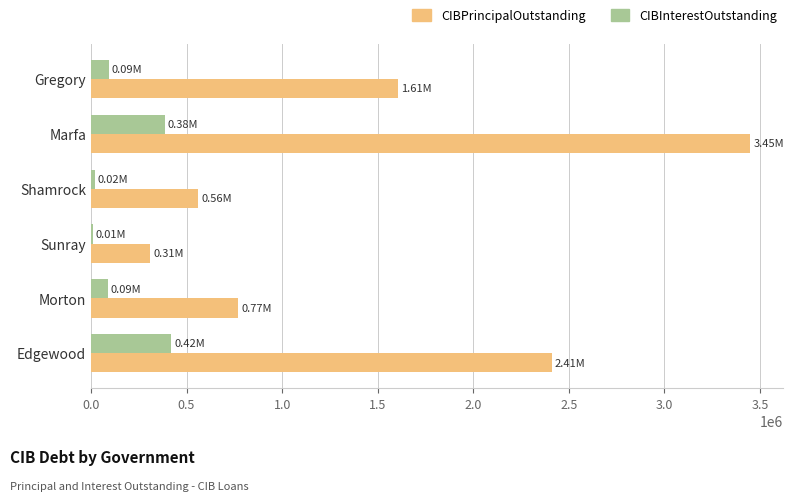

Is the value of CIBPrincipalOutstanding at Marfa greater than the value of CIBInterestOutstanding at Shamrock?

Yes